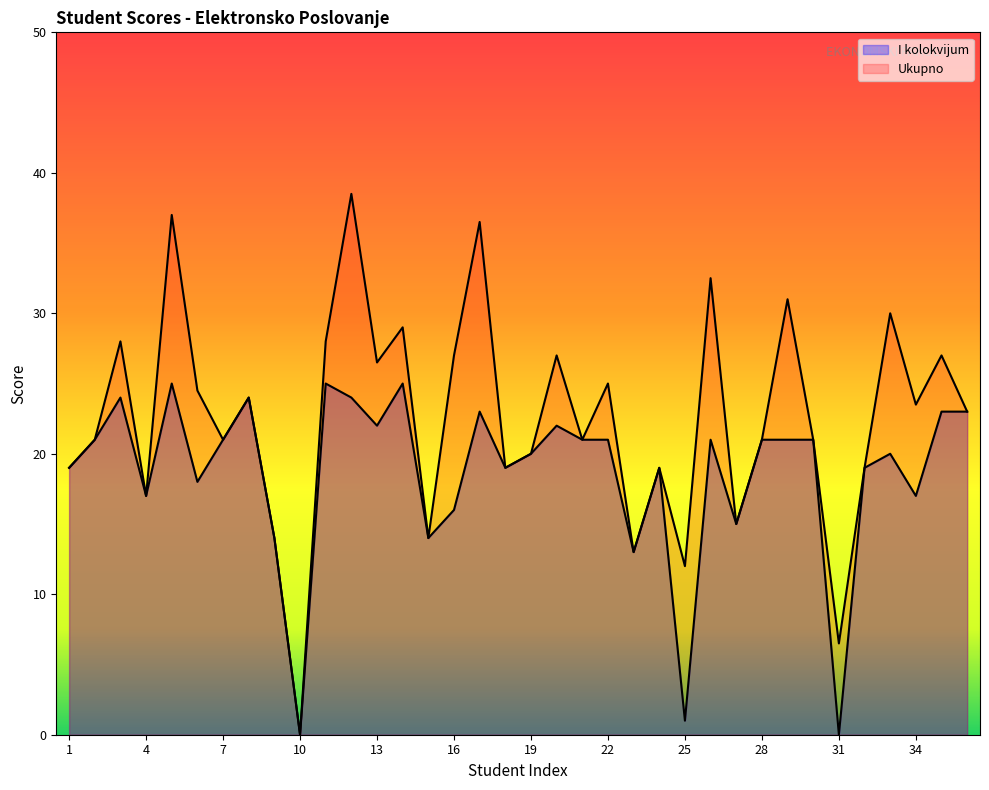

What is the maximum value for I kolokvijum?

25.0